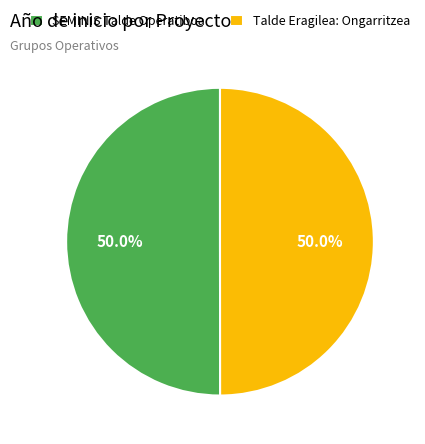

What is the ratio of the value at SEMINIS Talde Operatiboa to the value at Talde Eragilea: Ongarritzea?

1.0